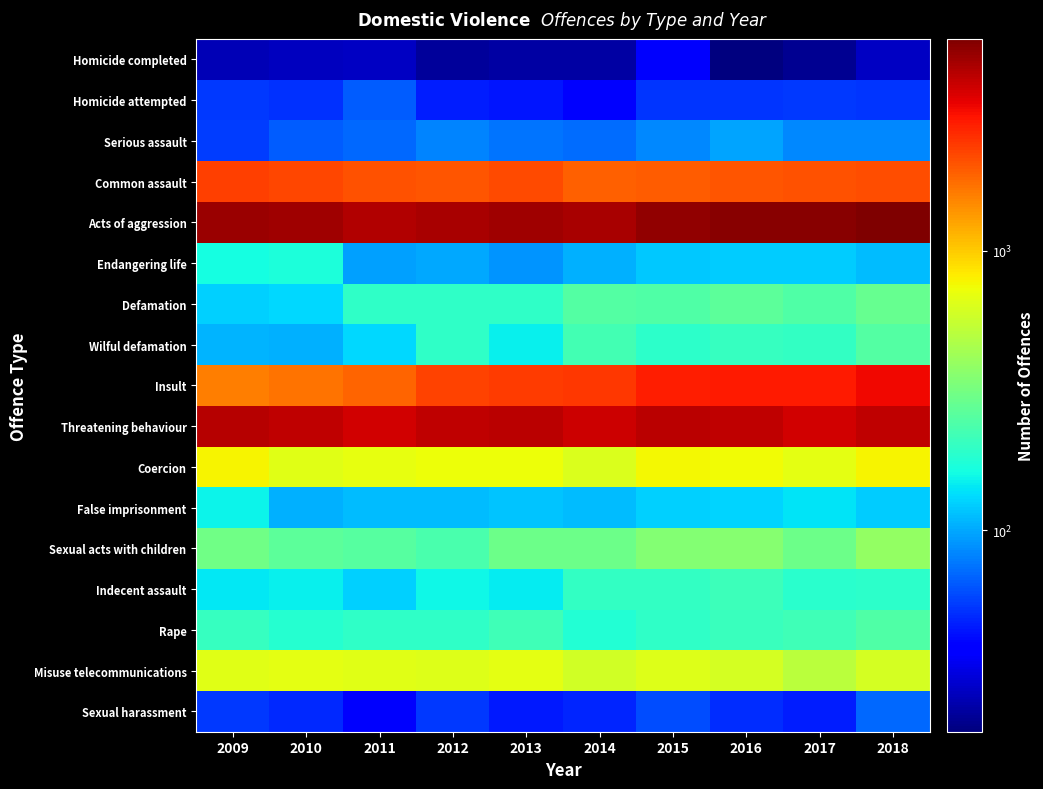

Reading left to right, what are all the values shown in this chart?

Homicide completed: 2009=25	2010=26	2011=27	2012=22	2013=23	2014=23	2015=36	2016=19	2017=21	2018=27
Homicide attempted: 2009=54	2010=51	2011=65	2012=46	2013=44	2014=39	2015=52	2016=52	2017=53	2018=52
Serious assault: 2009=55	2010=65	2011=70	2012=81	2013=75	2014=72	2015=84	2016=98	2017=84	2018=84
Common assault: 2009=2345	2010=2197	2011=2098	2012=2048	2013=2190	2014=1879	2015=1952	2016=2017	2017=2057	2018=2122
Acts of aggression: 2009=4928	2010=4841	2011=4439	2012=4597	2013=4798	2014=4632	2015=5181	2016=5412	2017=5369	2018=5724
Endangering life: 2009=164	2010=169	2011=96	2012=99	2013=90	2014=105	2015=119	2016=121	2017=121	2018=113
Defamation: 2009=124	2010=132	2011=196	2012=194	2013=196	2014=248	2015=243	2016=265	2017=245	2018=284
Wilful defamation: 2009=107	2010=104	2011=131	2012=195	2013=150	2014=222	2015=191	2016=206	2017=198	2018=247
Insult: 2009=1603	2010=1684	2011=1842	2012=2246	2013=2391	2014=2408	2015=2835	2016=2916	2017=2925	2018=3265
Threatening behaviour: 2009=4303	2010=4172	2011=3782	2012=4099	2013=4244	2014=3896	2015=4197	2016=4189	2017=3795	2018=4122
Coercion: 2009=781	2010=673	2011=694	2012=734	2013=731	2014=630	2015=768	2016=739	2017=685	2018=778
False imprisonment: 2009=152	2010=105	2011=112	2012=113	2013=117	2014=113	2015=124	2016=129	2017=140	2018=122
Sexual acts with children: 2009=305	2010=266	2011=257	2012=231	2013=300	2014=300	2015=348	2016=359	2017=300	2018=393
Indecent assault: 2009=143	2010=151	2011=126	2012=158	2013=145	2014=200	2015=201	2016=214	2017=186	2018=193
Rape: 2009=205	2010=184	2011=197	2012=197	2013=218	2014=180	2015=195	2016=210	2017=216	2018=246
Misuse telecommunications: 2009=670	2010=682	2011=663	2012=658	2013=679	2014=594	2015=657	2016=612	2017=514	2018=604
Sexual harassment: 2009=53	2010=49	2011=36	2012=54	2013=45	2014=48	2015=60	2016=50	2017=46	2018=70